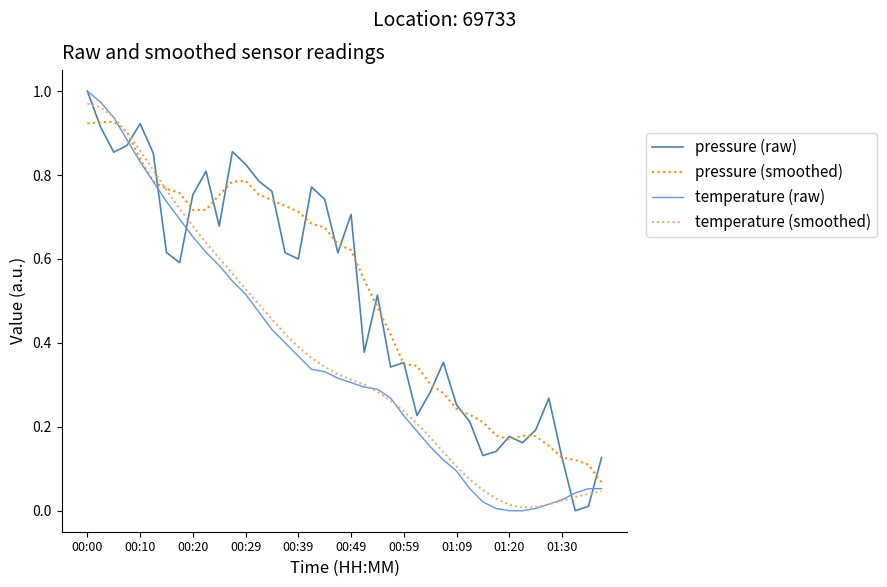

True or false: temperature (smoothed) and pressure (raw) intersect in this chart.

True